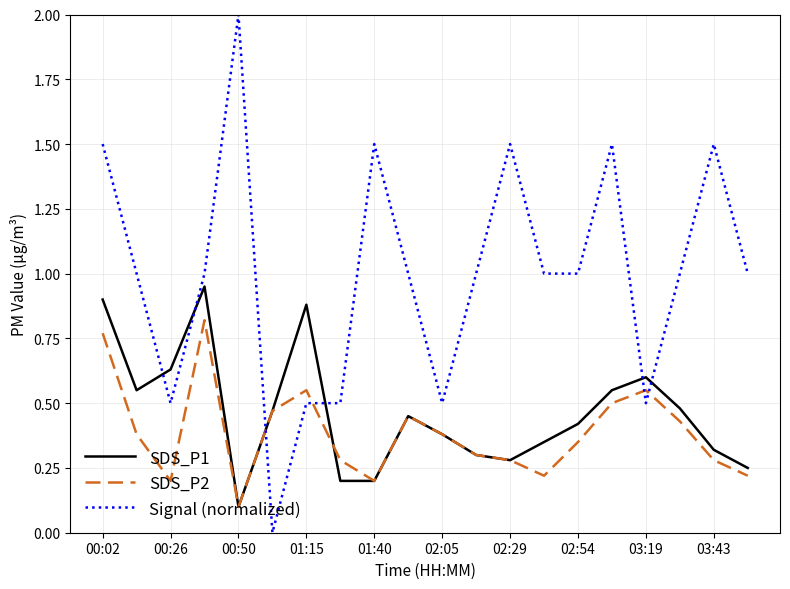

True or false: Signal (normalized) and SDS_P2 cross at least once.

True